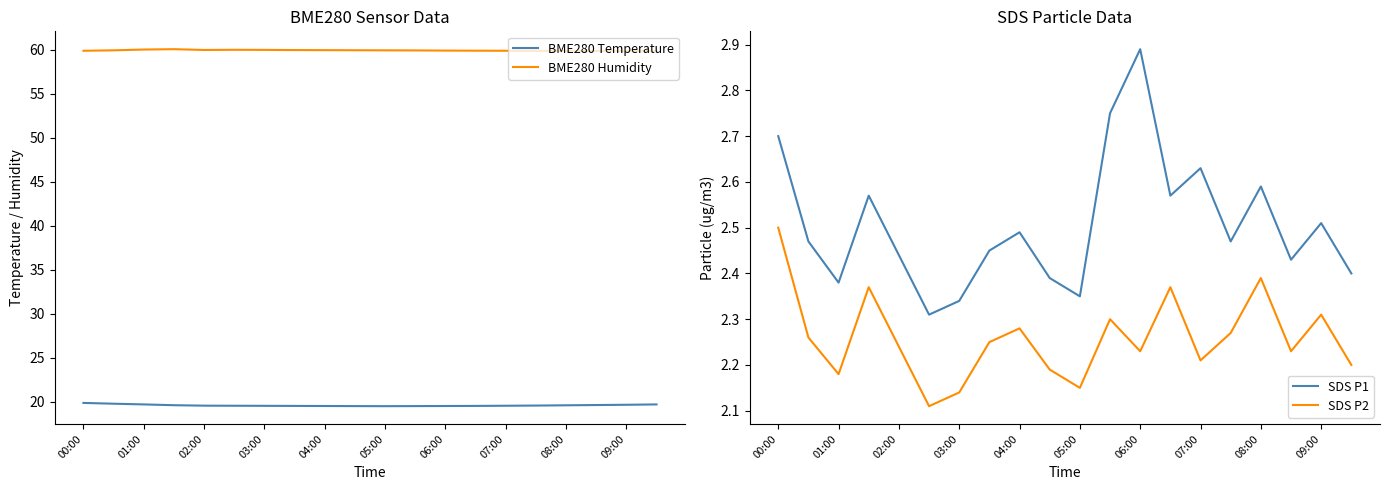

List the series in order of their peak value, lowest first.

SDS P2, SDS P1, BME280 Temperature, BME280 Humidity